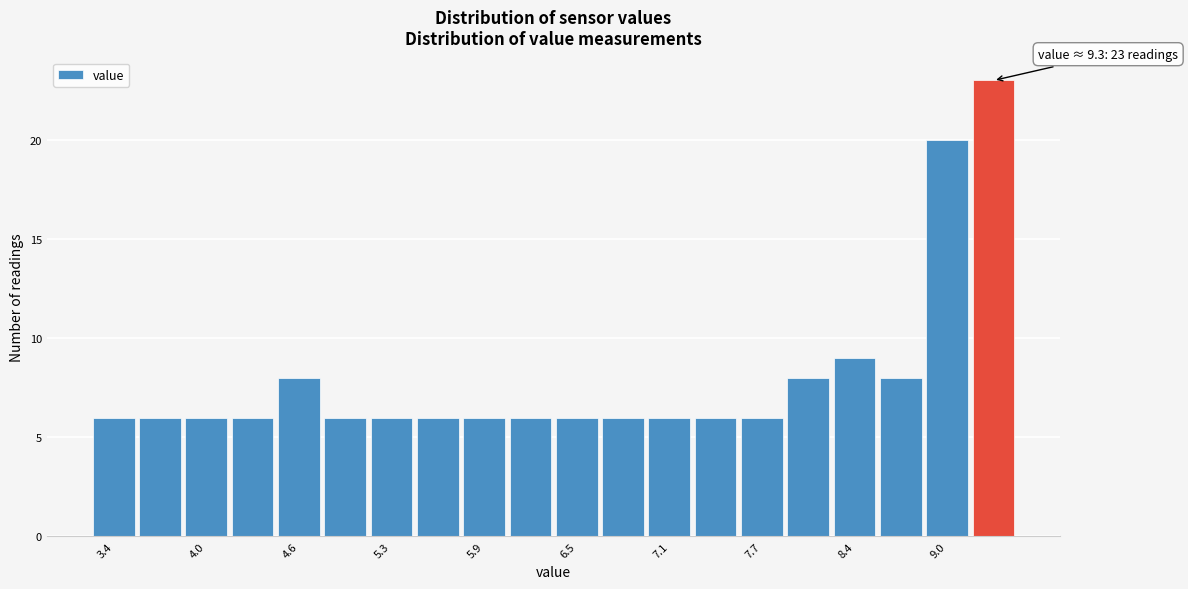

Around what value on the x-axis is the tallest bar? Give the approximate position of its centre, as read against the axis.

9.3